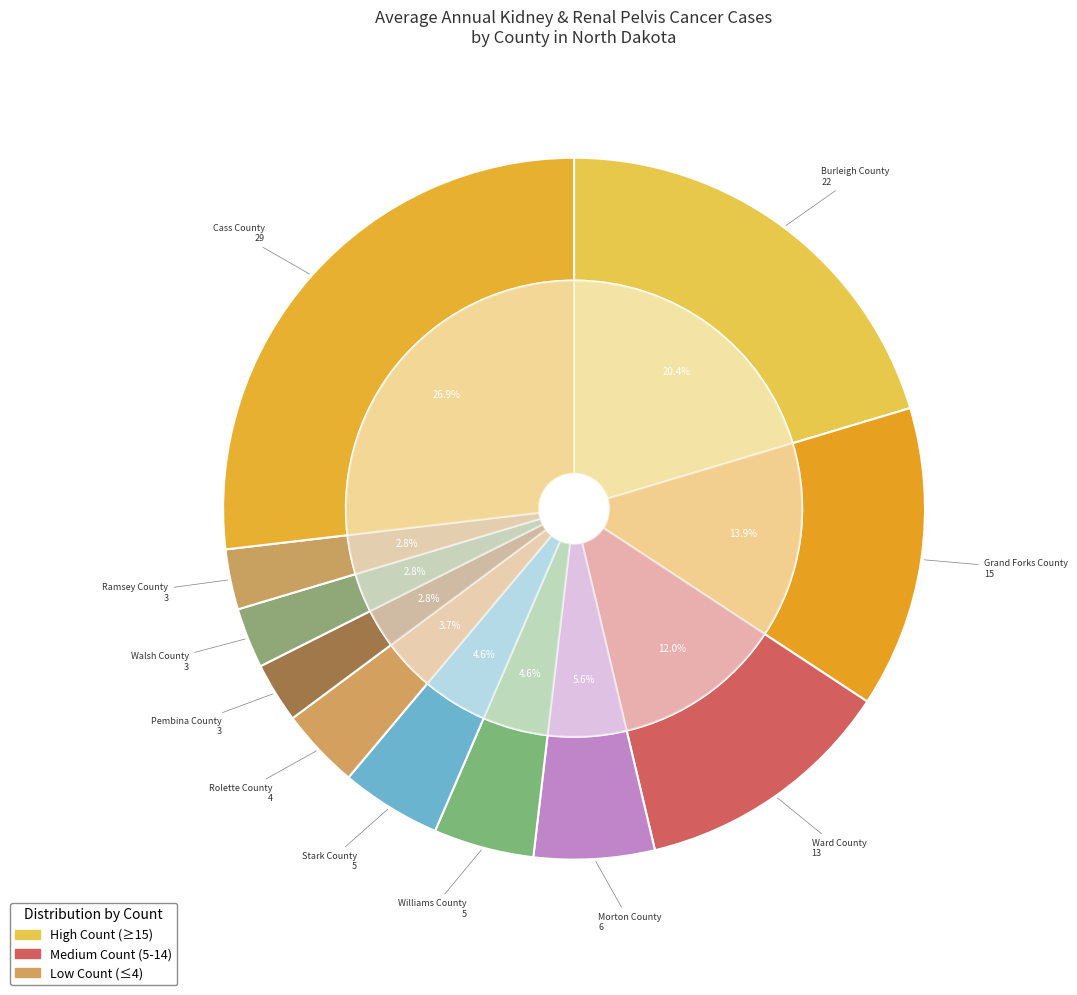

To the nearest percent, what is the difference between the largest and smallest slice percentages?

24%